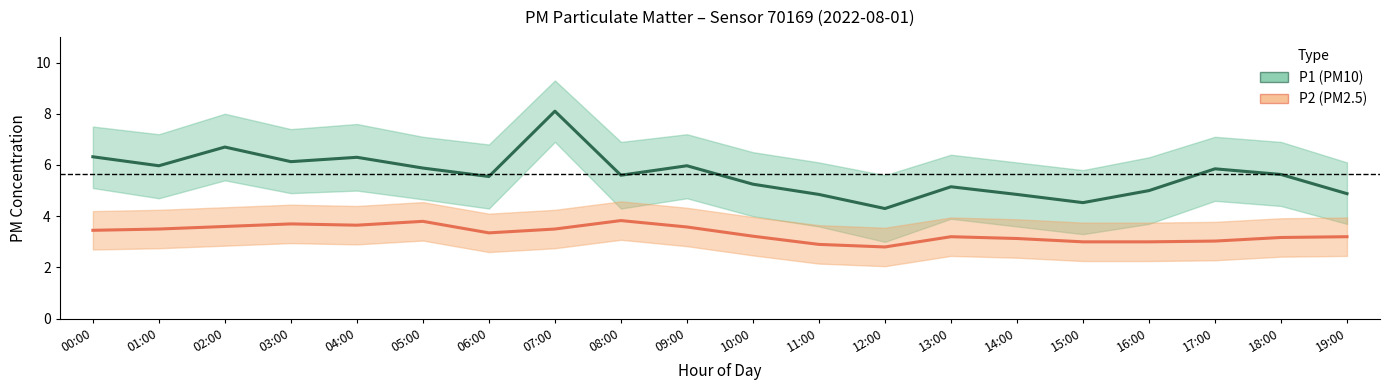

Which series changed the most between 10:00 and 17:00?

P1 (PM10)